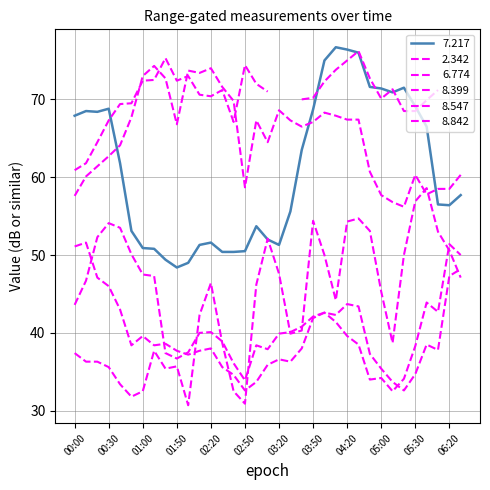

True or false: 8.842 and 8.547 intersect in this chart.

True